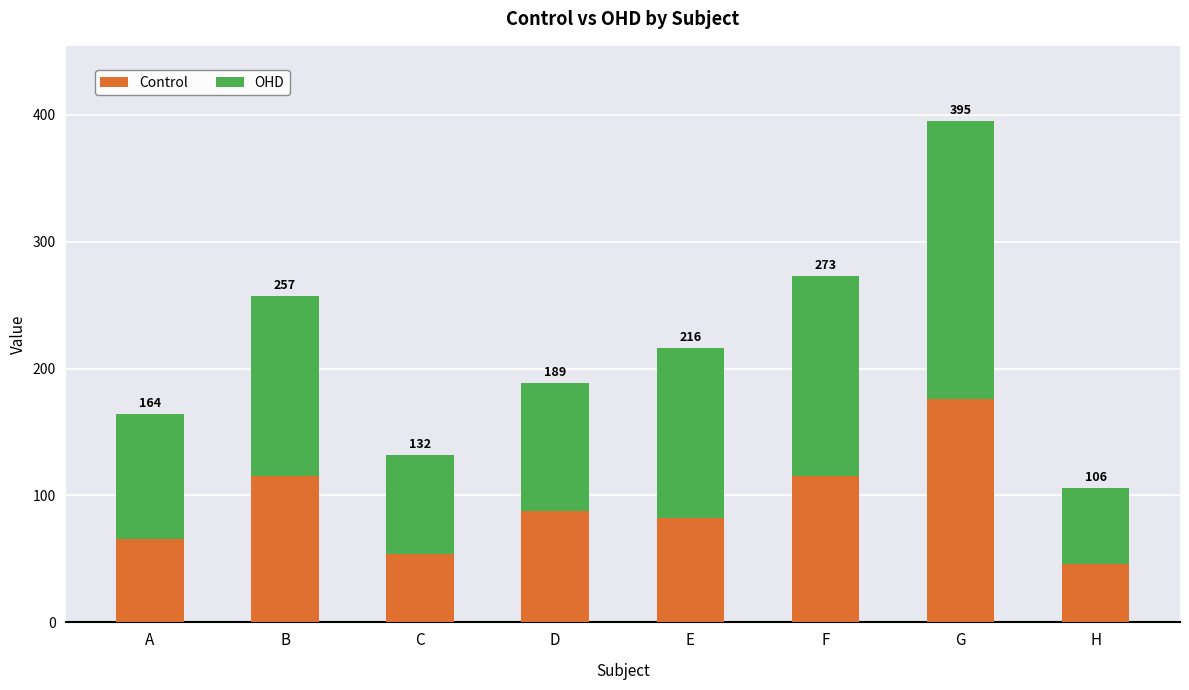

List the series in order of their overall mean, lowest first.

Control, OHD